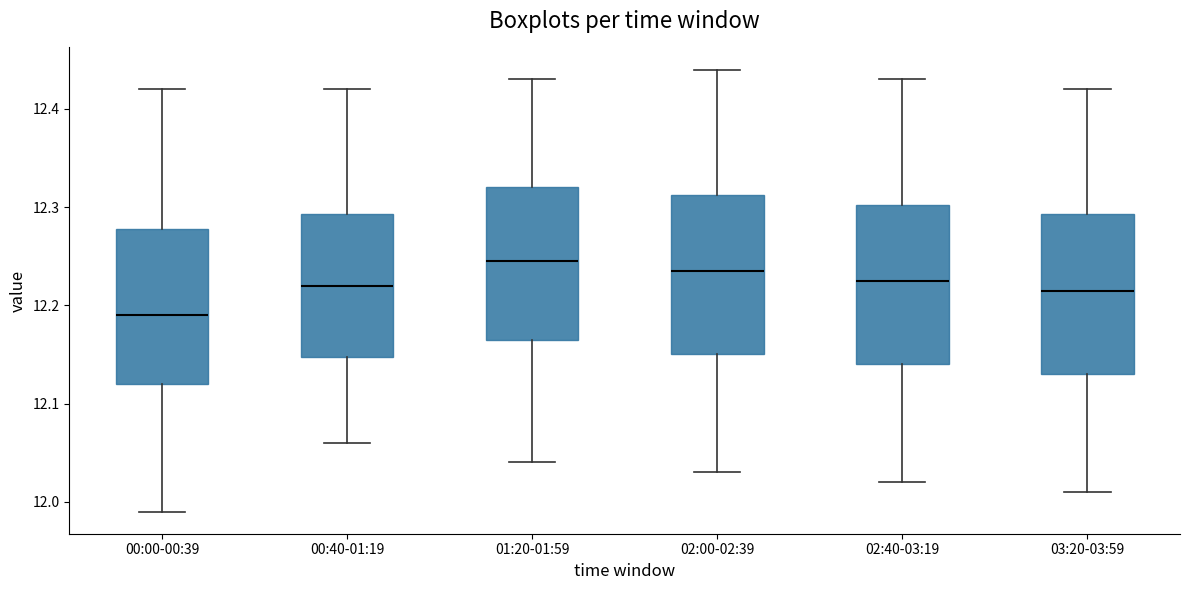

Where is the lower edge of the box for 00:40-01:19 on the y-axis? The values are not printed on the chart, so give them approximately, as read against the axis.

12.15